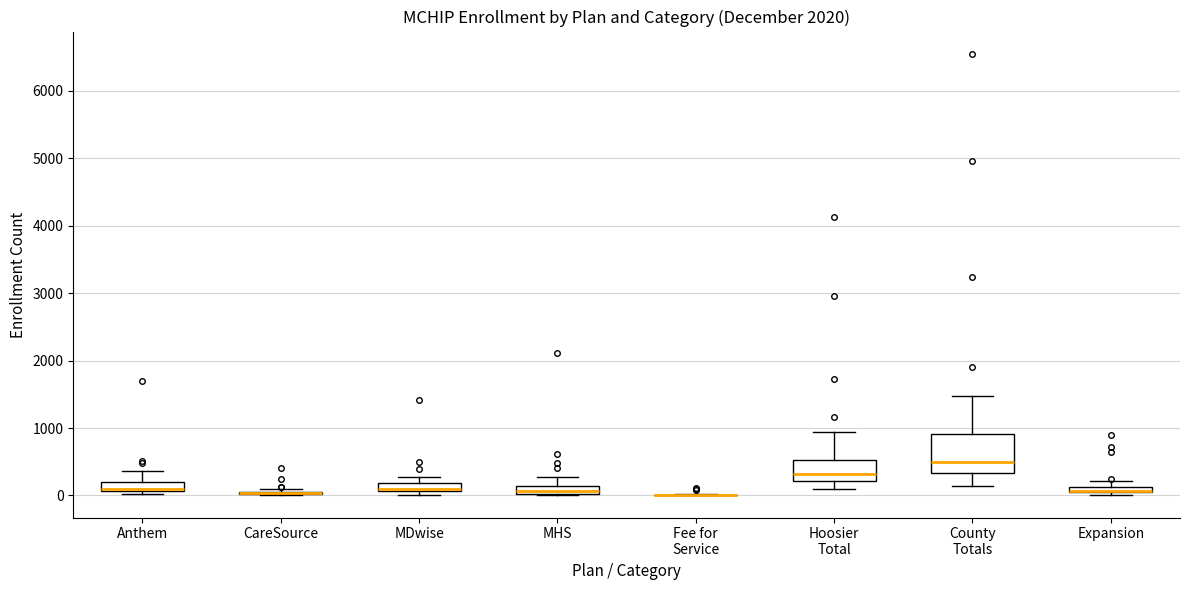

Comparing the boxes themselves (not the whiskers), which one is the tallest?

County Totals